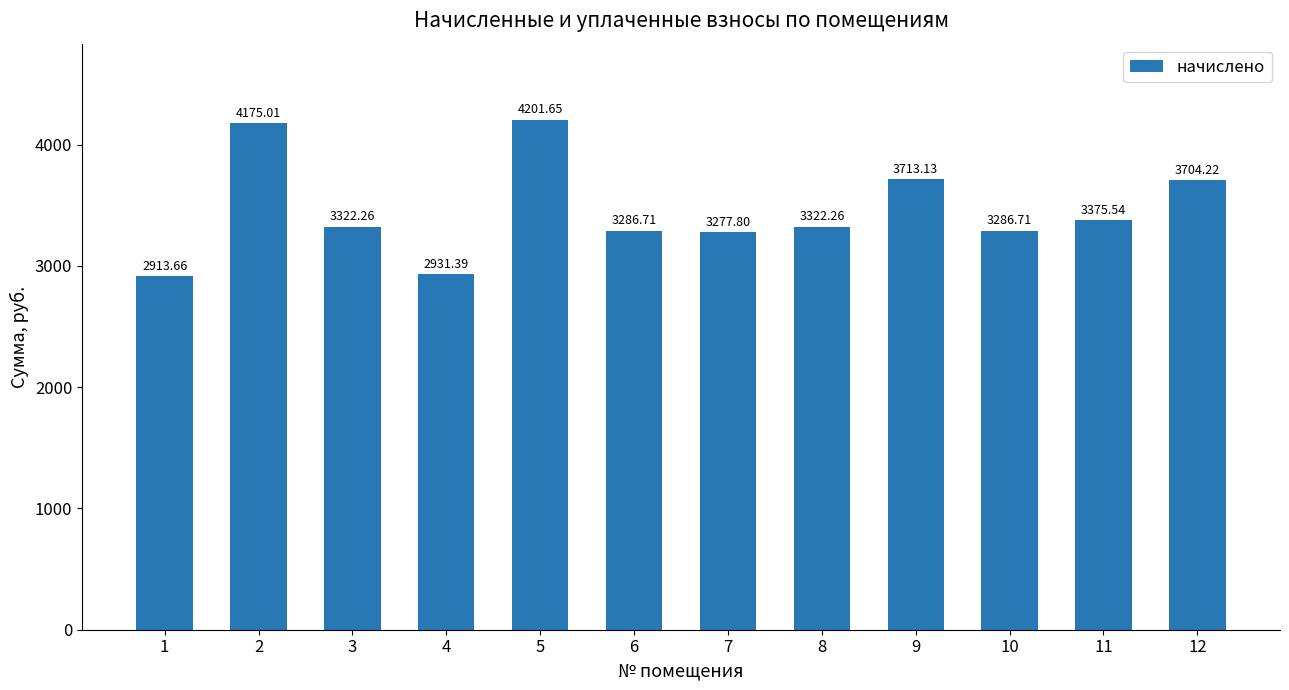

Count the number of data series in this chart.

1